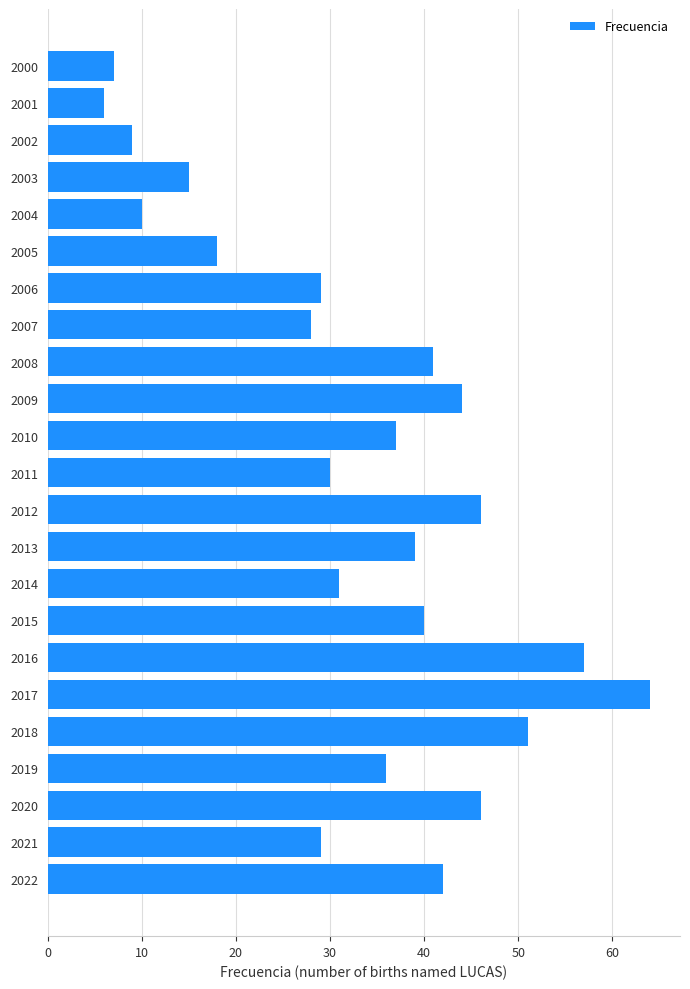

Count the number of categories in the chart.

23